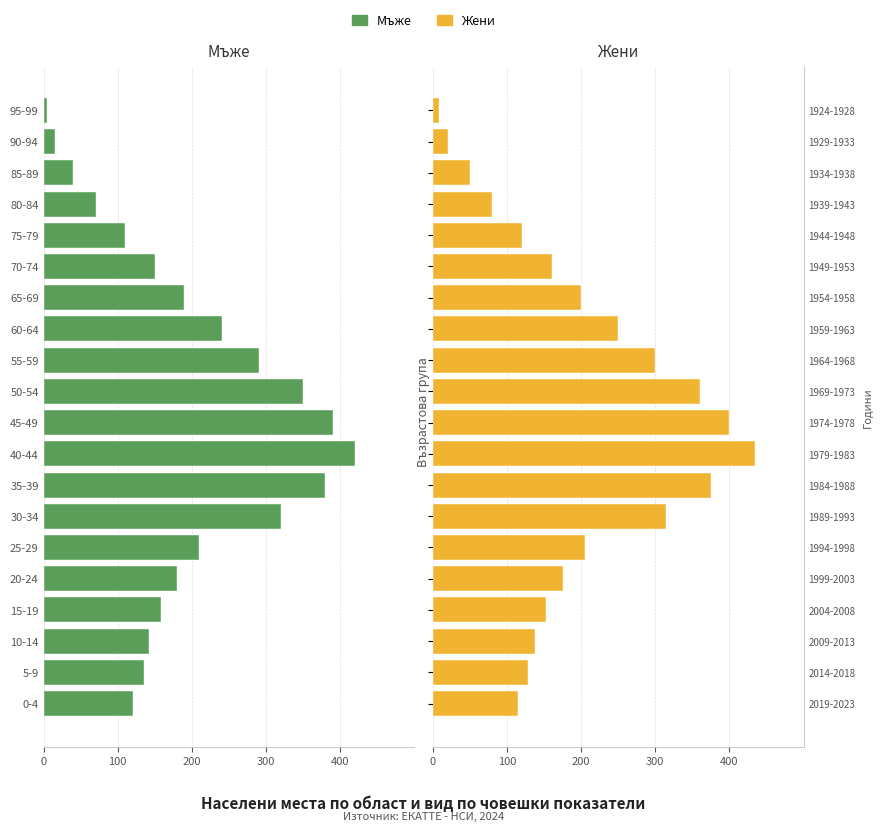

How many categories are shown in the chart?

20